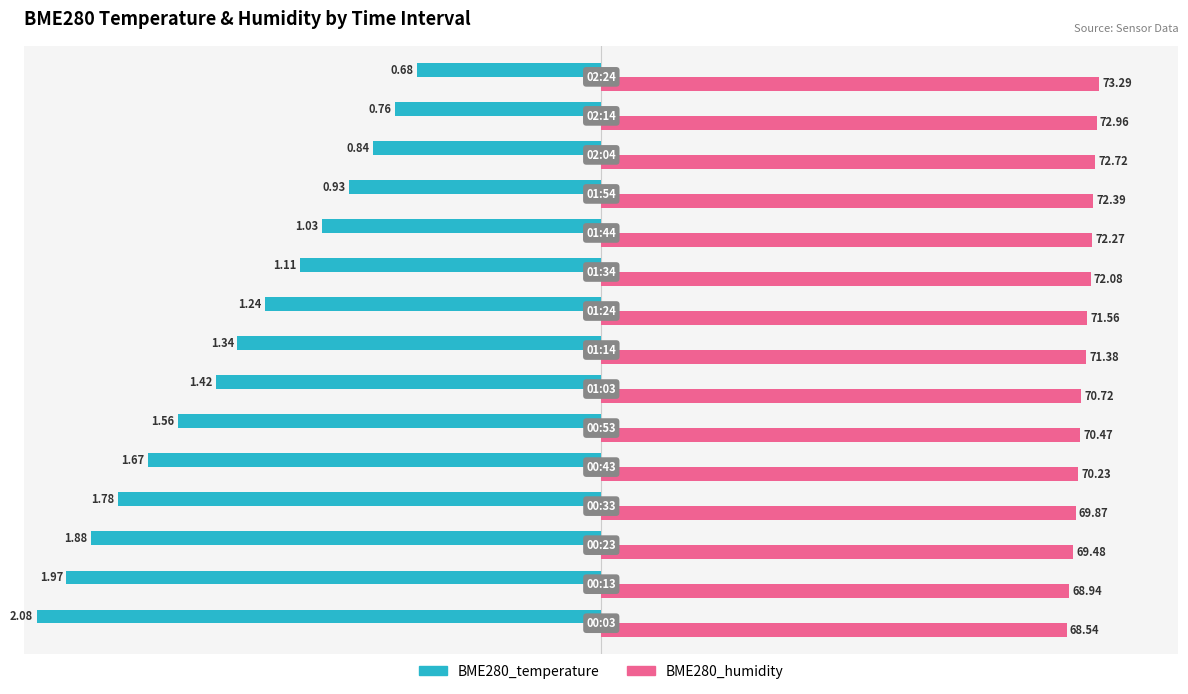

What is the sum of all BME280_temperature values?

-811.6